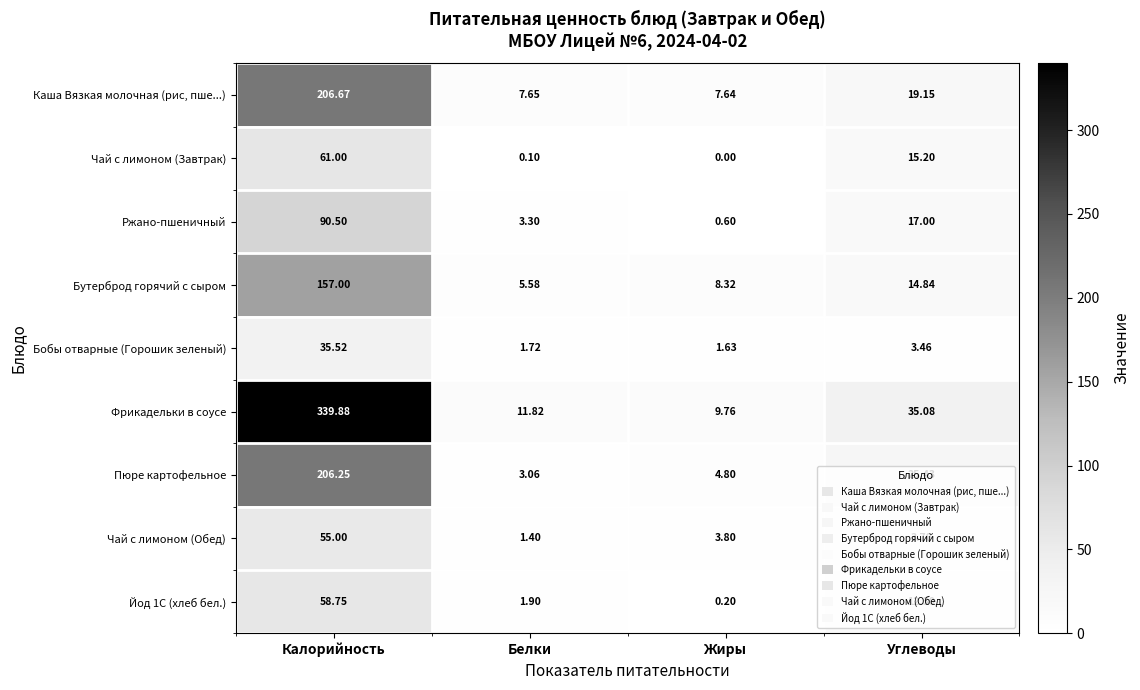

At which label does Каша Вязкая молочная (рис, пше...) first exceed 19?

Калорийность